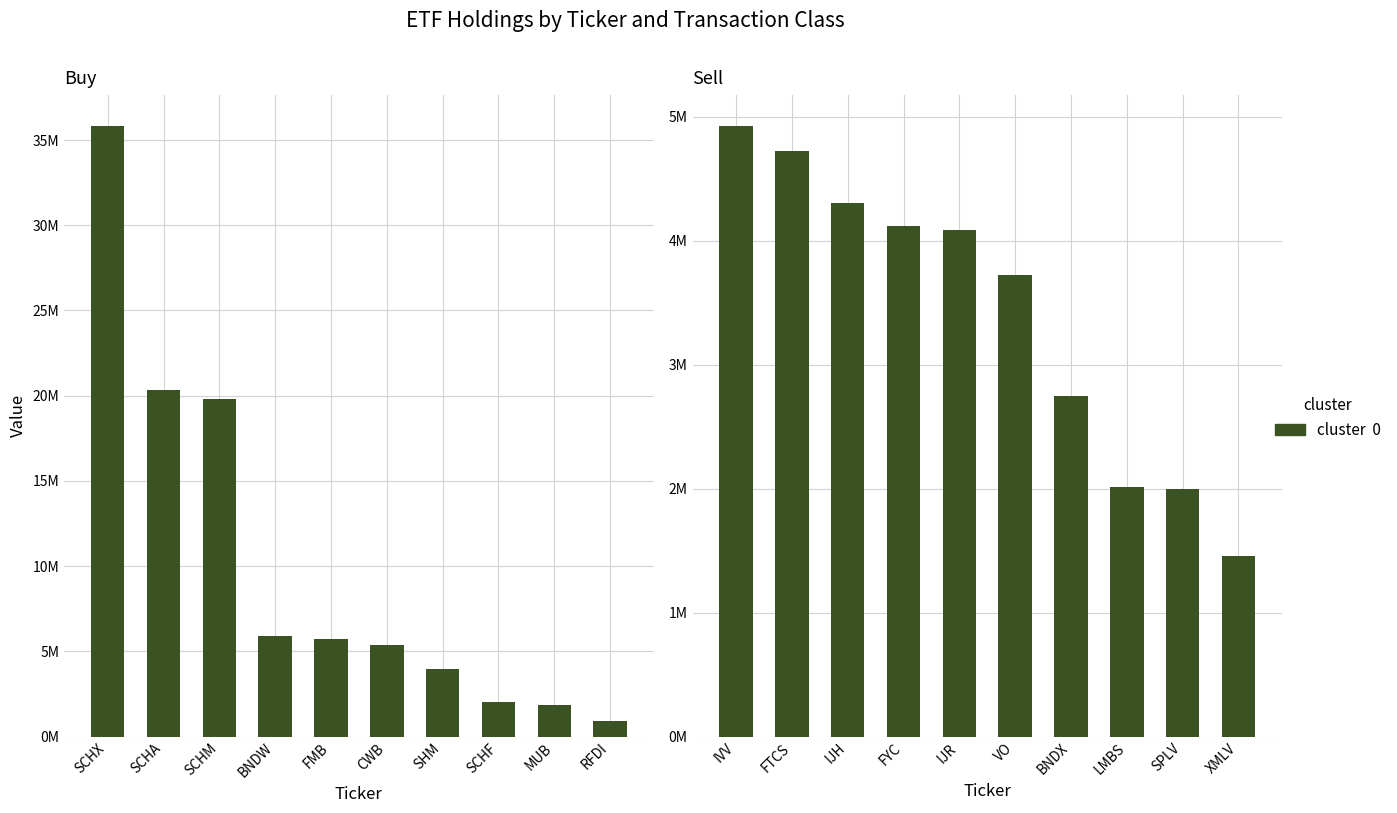

List the series in order of their overall mean, lowest first.

Sell, Buy